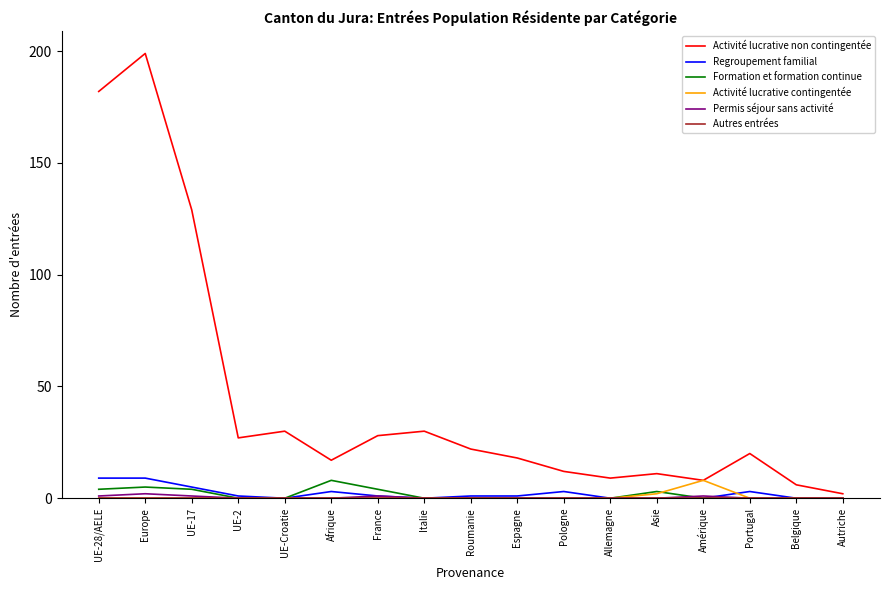

What position from the right is France?

11